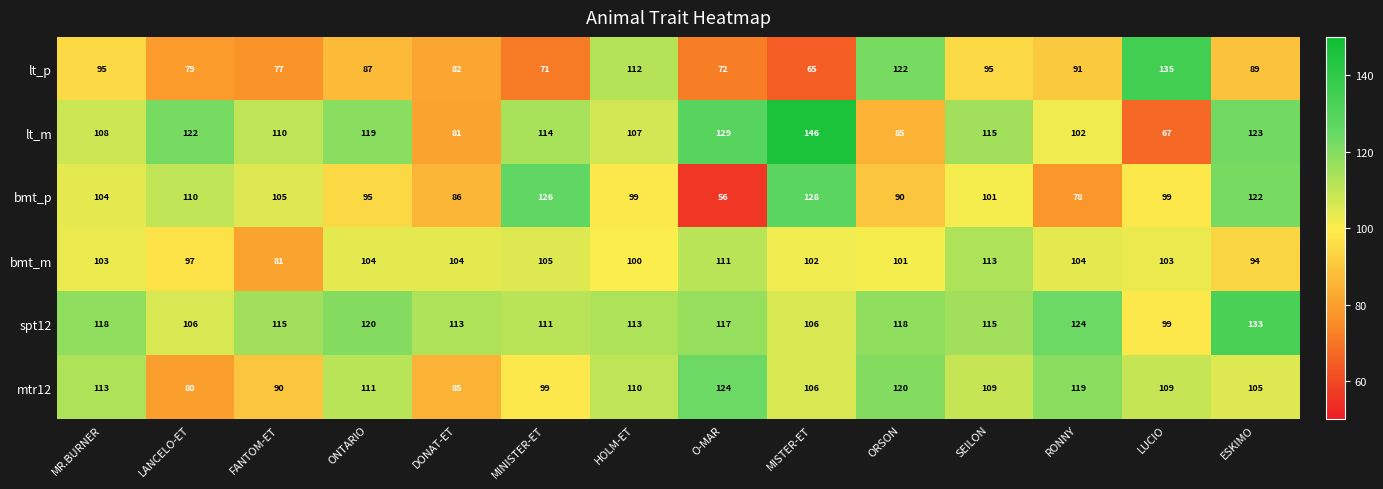

At how many categories does at least one series exceed 71?

14